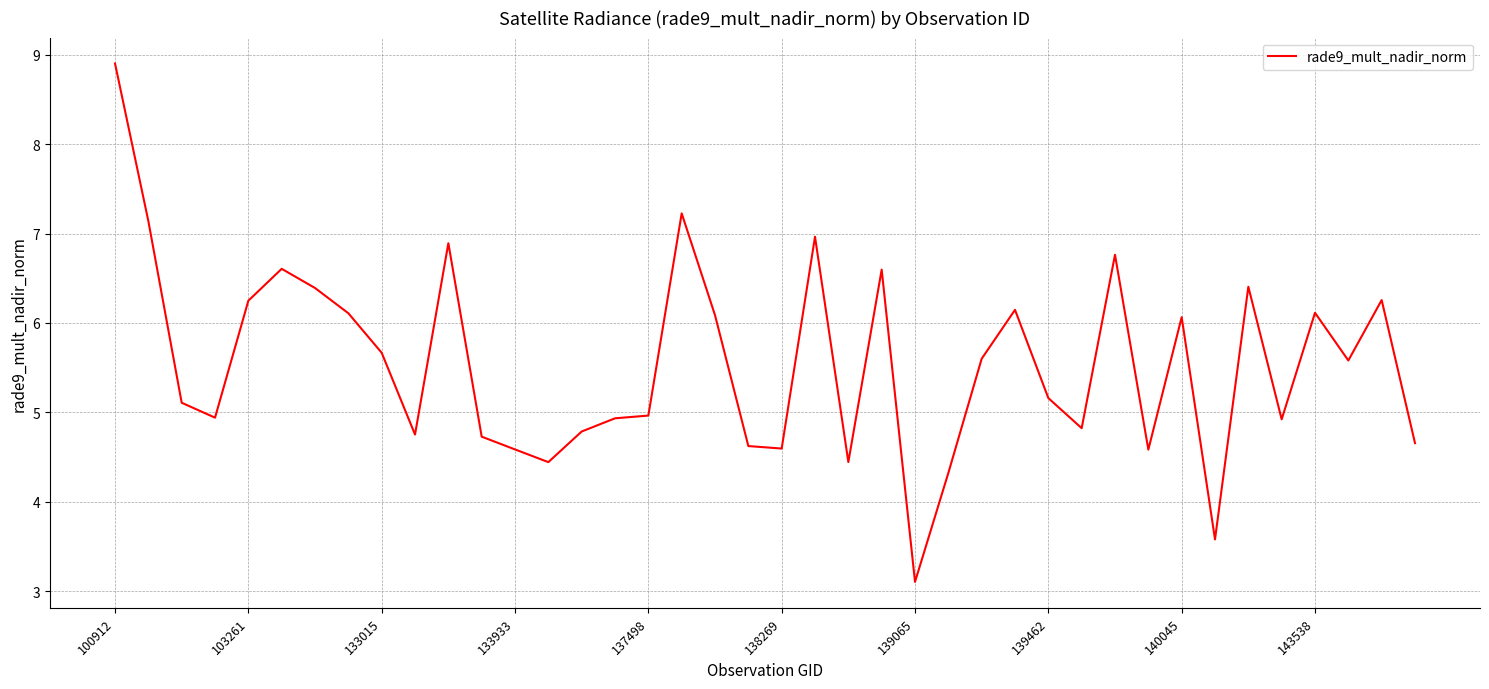

What is the difference between the maximum and minimum values?

5.8